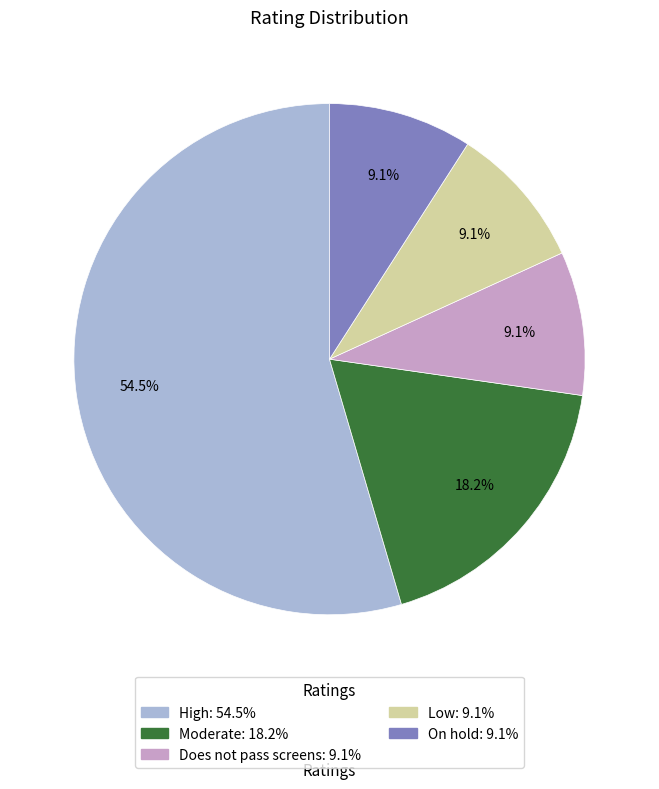

What is the largest slice in the pie chart?

High